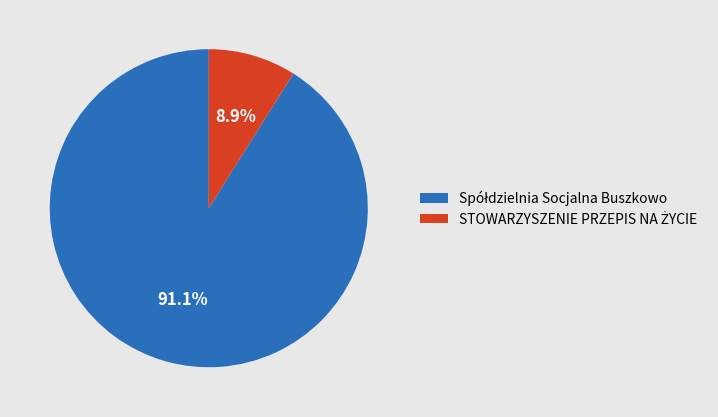

Is there a majority slice in this chart?

Yes